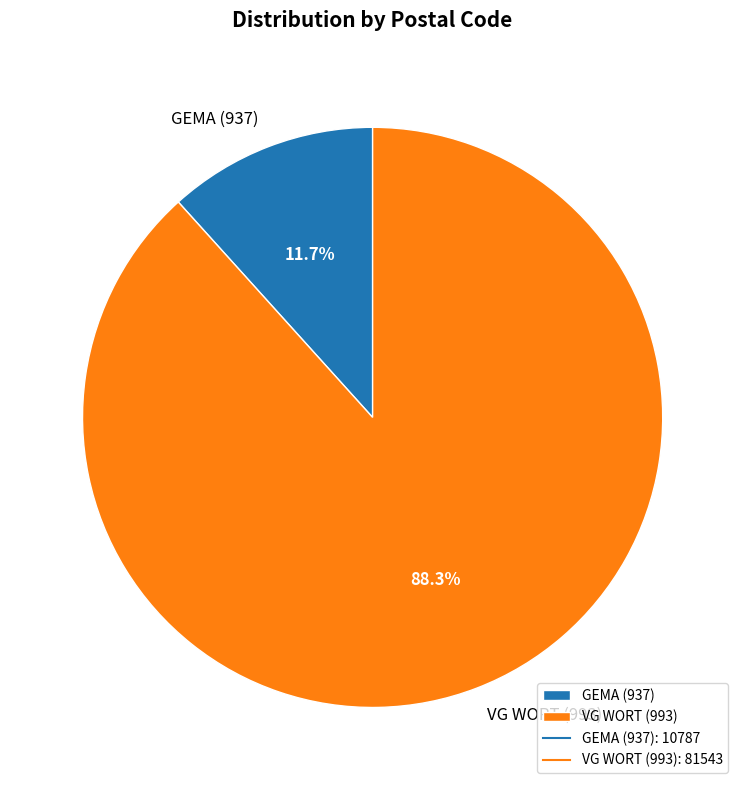

Rank the categories by value from lowest to highest.

GEMA (937), VG WORT (993)